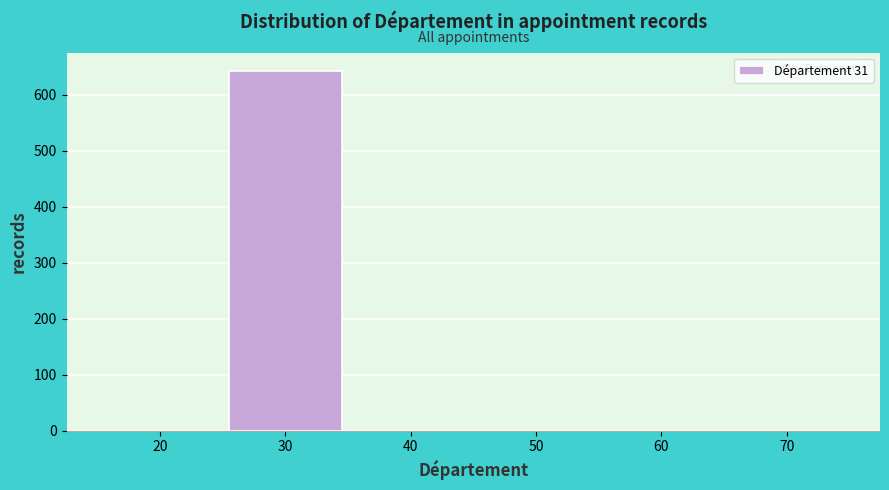

Reading left to right, list all the values displayed in this chart.

20=0	30=643	40=0	50=0	60=0	70=0